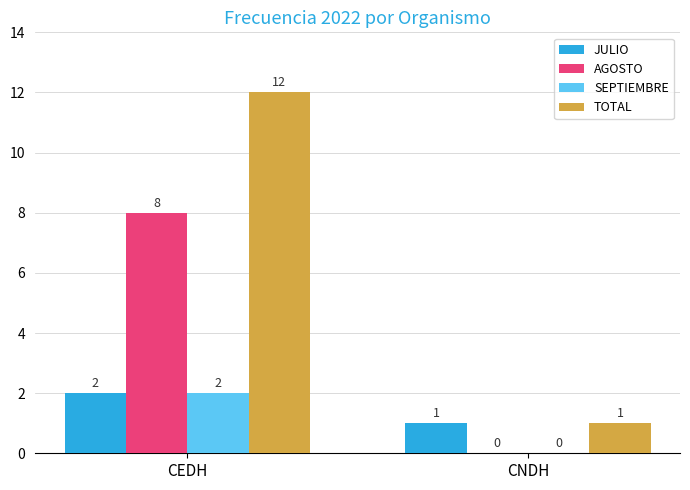

What is the sum of all JULIO values?

3